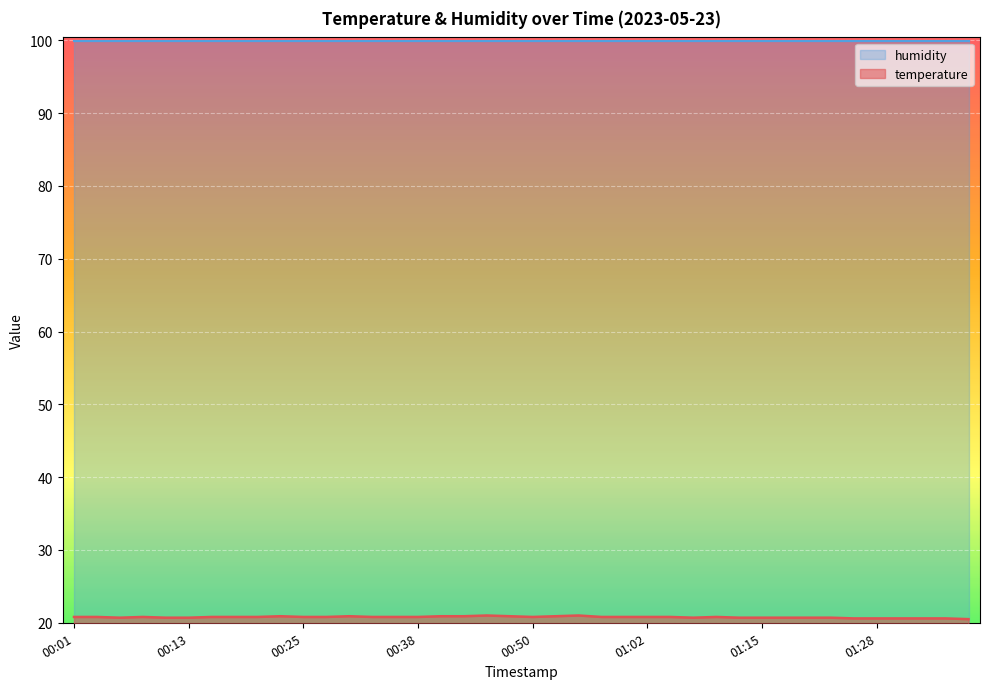

The chart shows a value of 20.9 at 00:43. True or false?

True